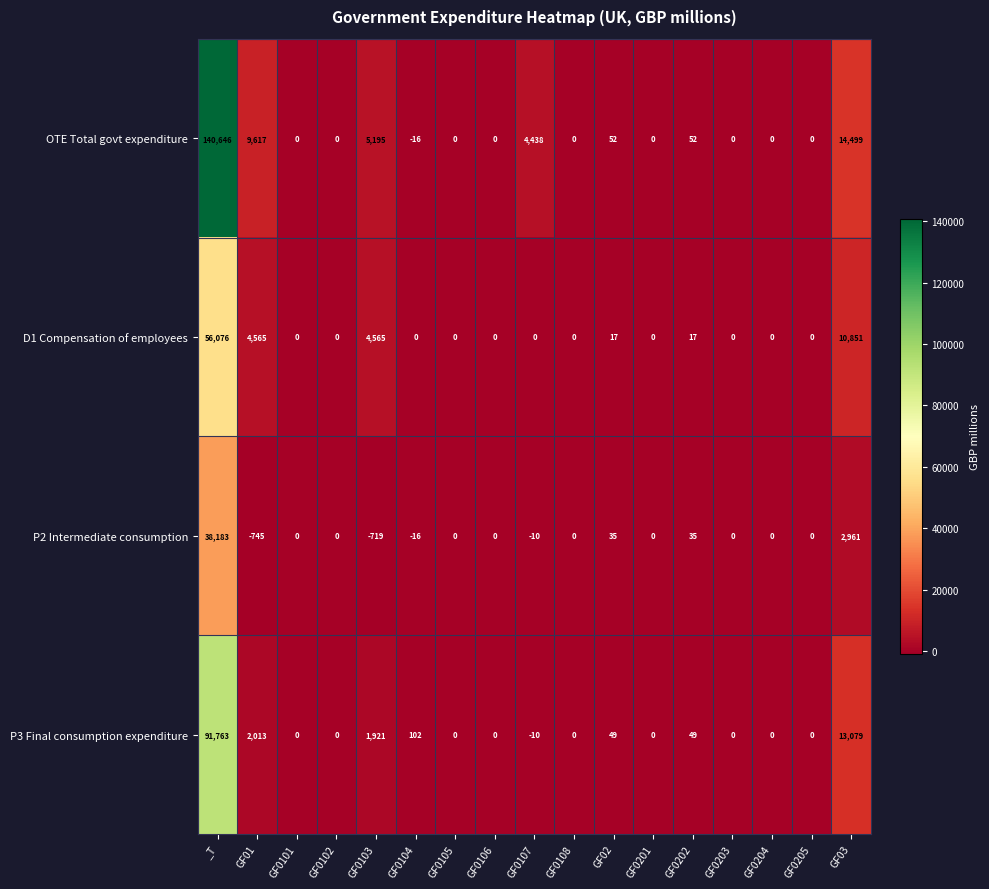

True or false: P3 Final consumption expenditure has a value of -18 at GF0107.

False